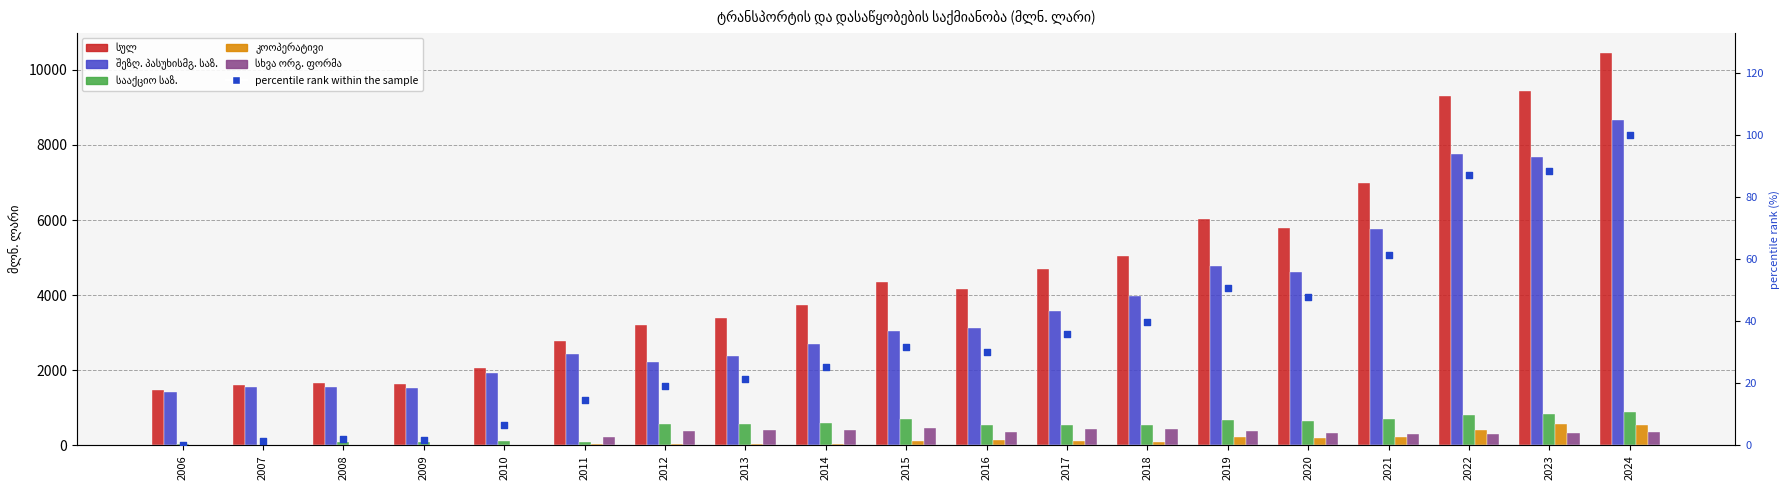

Which series has the widest spread of Y values?

სულ